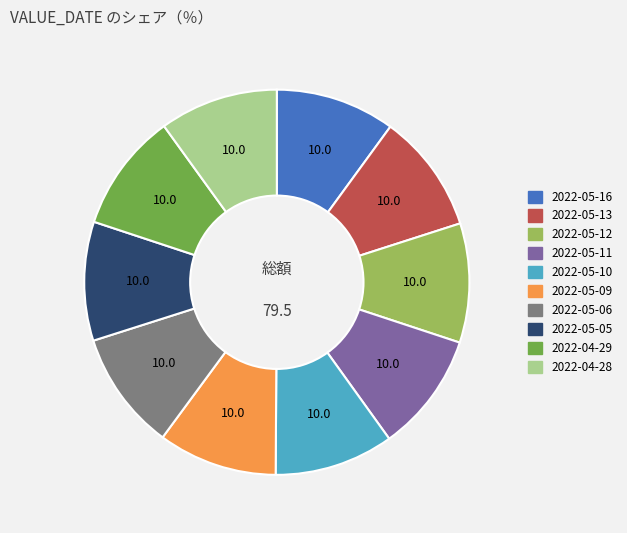

How many segments does this pie chart have?

10